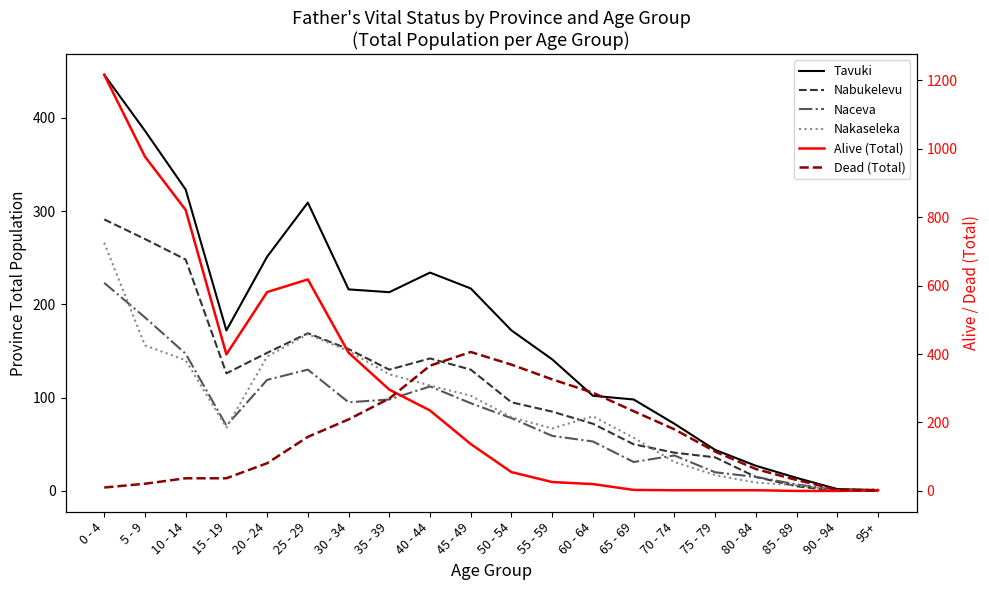

Which series has the largest total across all categories?

Alive (Total)